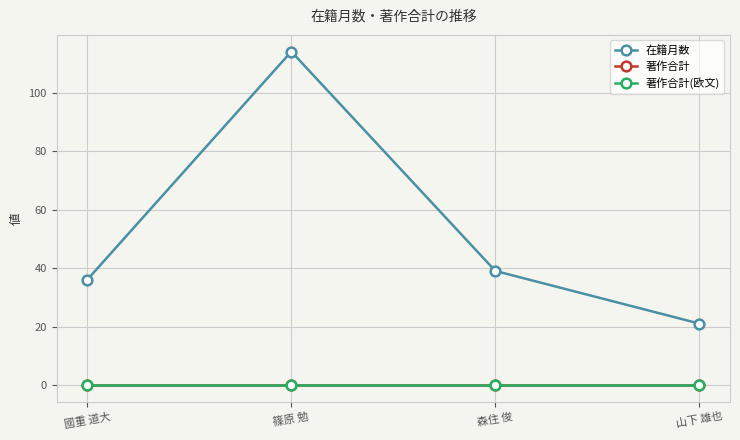

The value of 著作合計 at 篠原 勉 is 0. True or false?

True